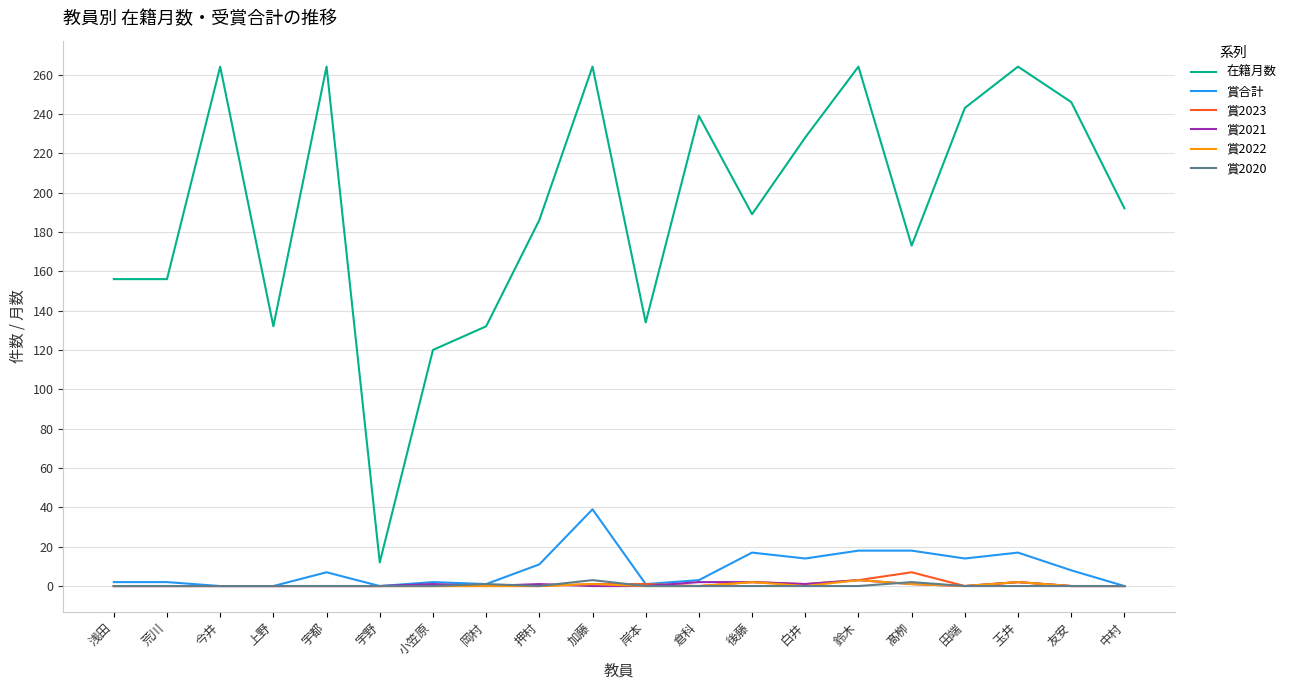

True or false: 在籍月数 and 賞2023 cross at least once.

False